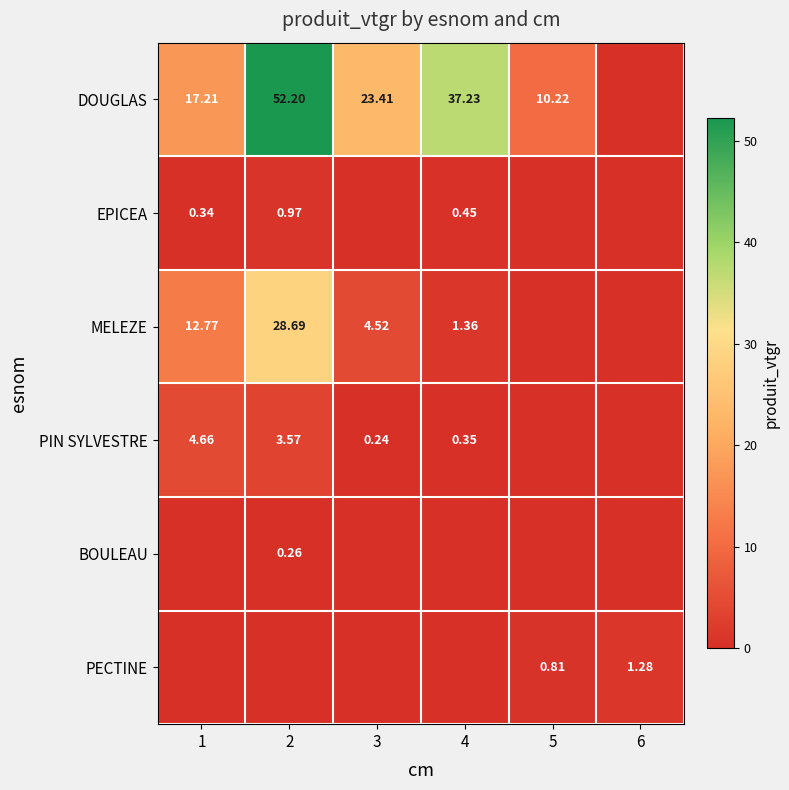

How many data points in PIN SYLVESTRE are above 0?

4